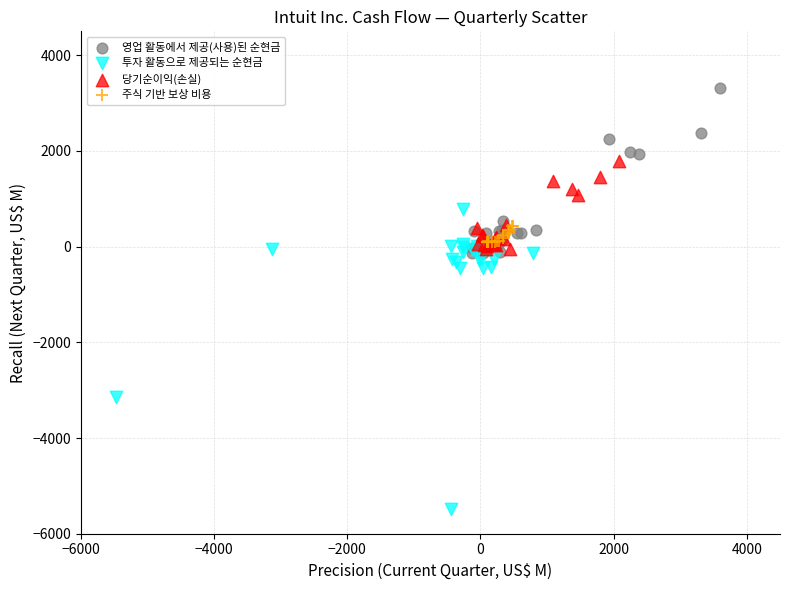

Which series has the widest spread of Y values?

투자 활동으로 제공되는 순현금